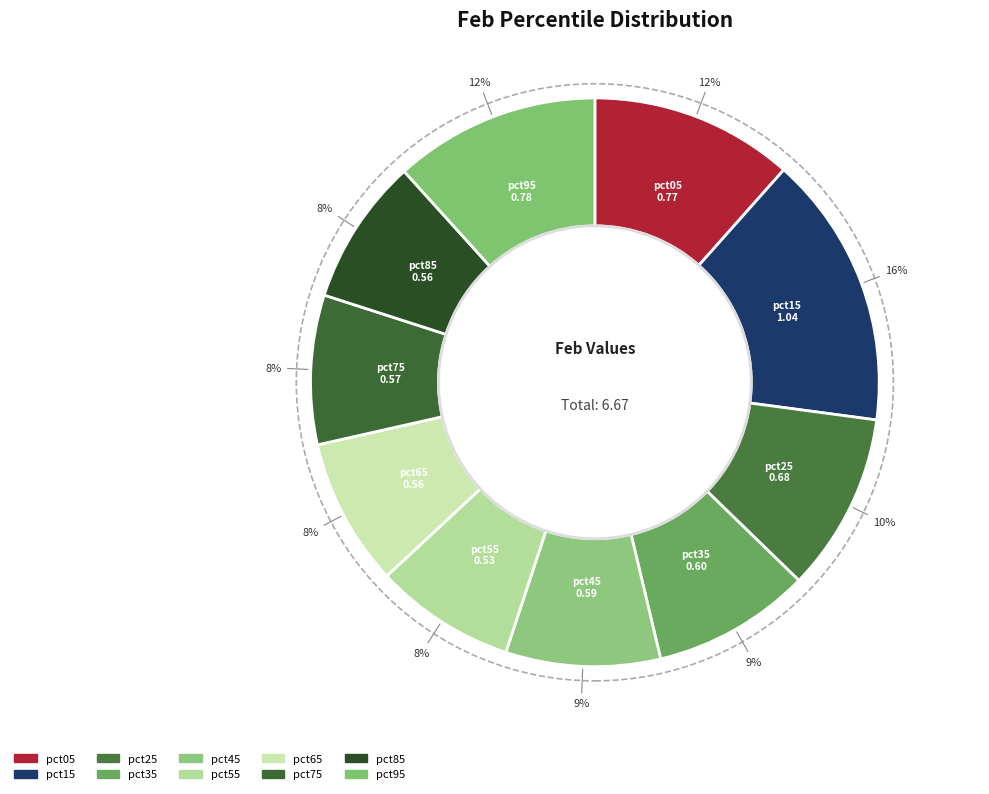

How many segments does this pie chart have?

10